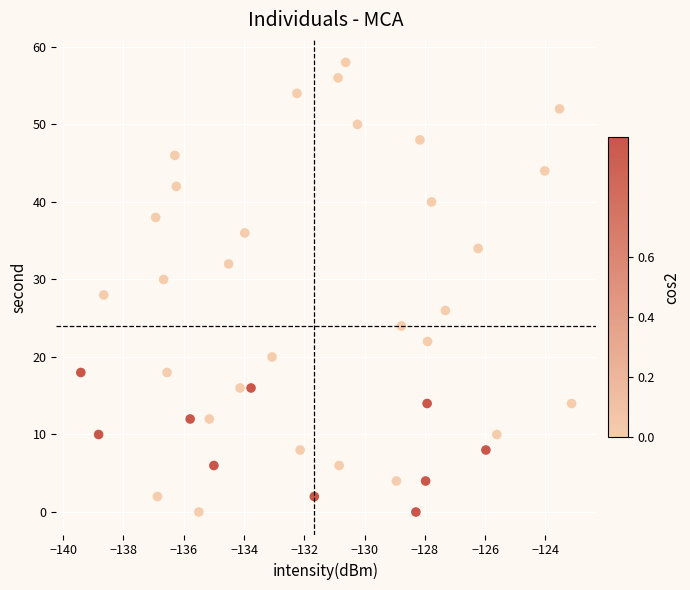

What is the range of Y values (max minus min)?

58